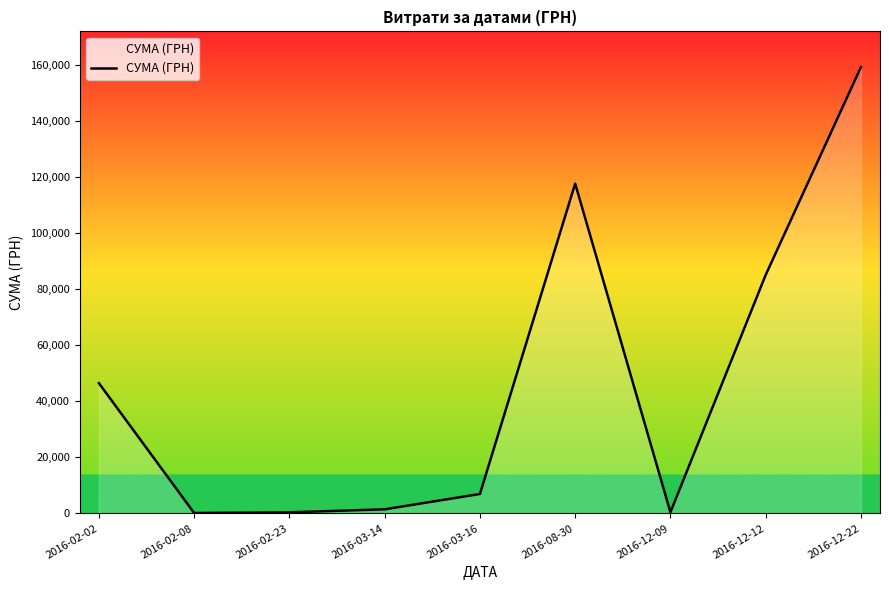

What position from the left is 2016-03-14?

4